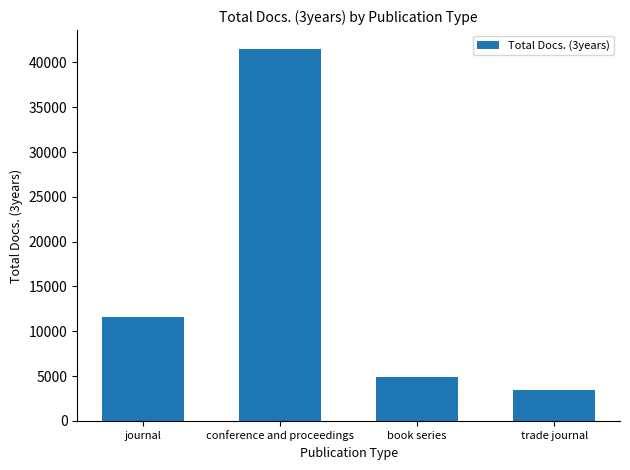

Reading left to right, list all the values displayed in this chart.

11547	41534	4865	3483